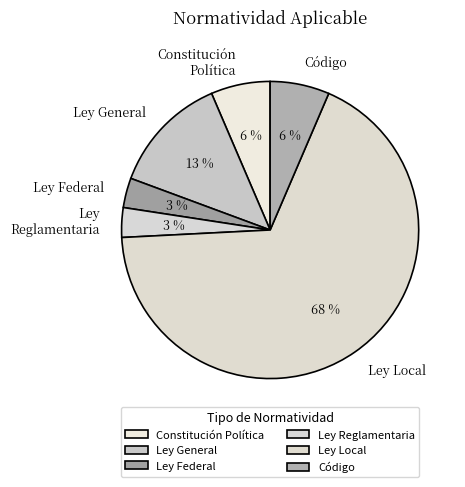

Does Código account for over 50% of the chart?

No